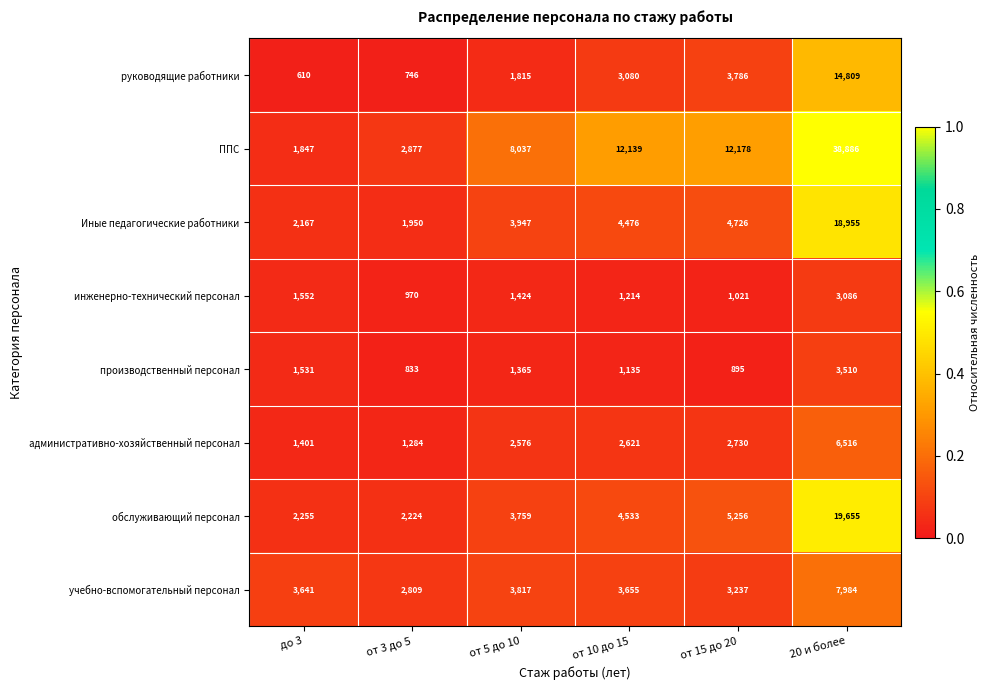

What is the total value across all series at 20 и более?

113401